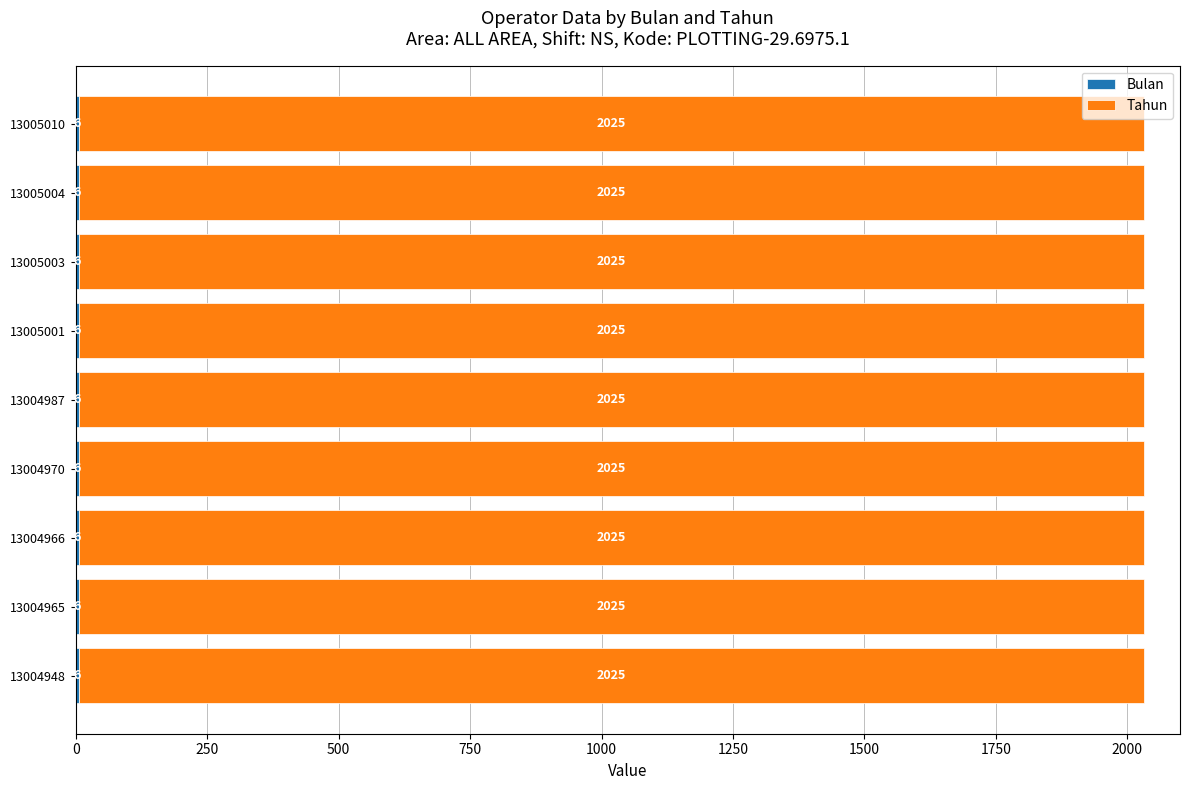

What is the total value across all series at 13004965?

2031